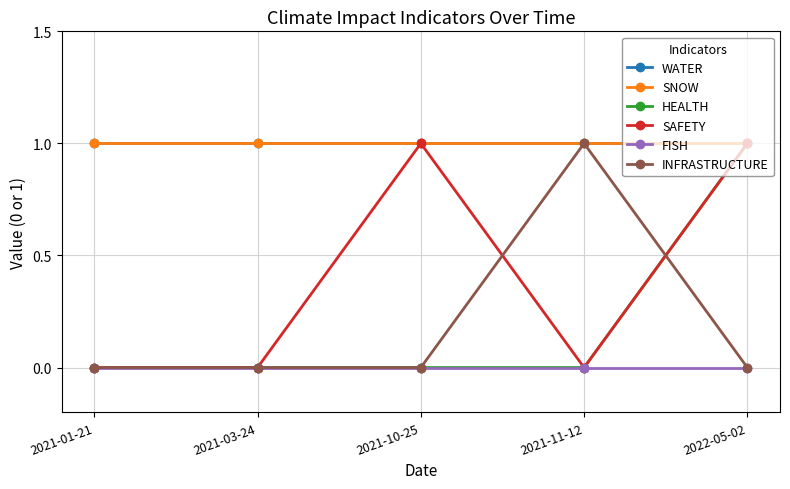

Does the chart have visible grid lines?

Yes